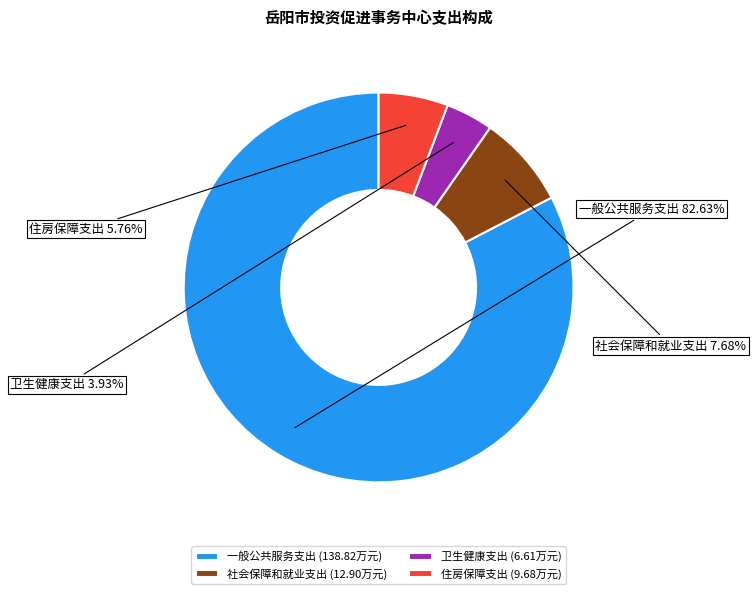

What is the ratio of the value at 卫生健康支出 to the value at 社会保障和就业支出?

0.5